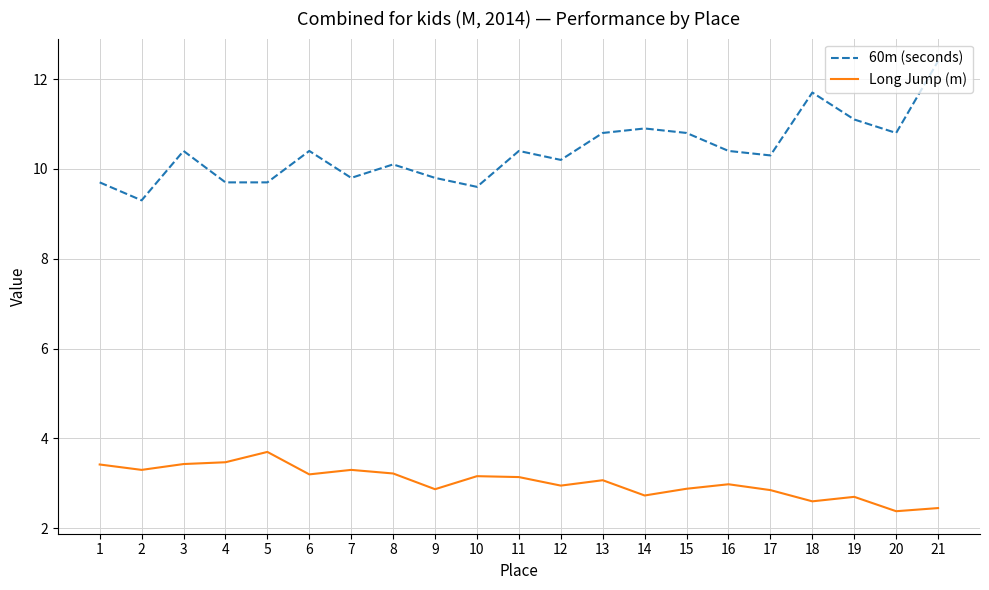

True or false: Long Jump (m) has a value of 3.1 at 13.

True